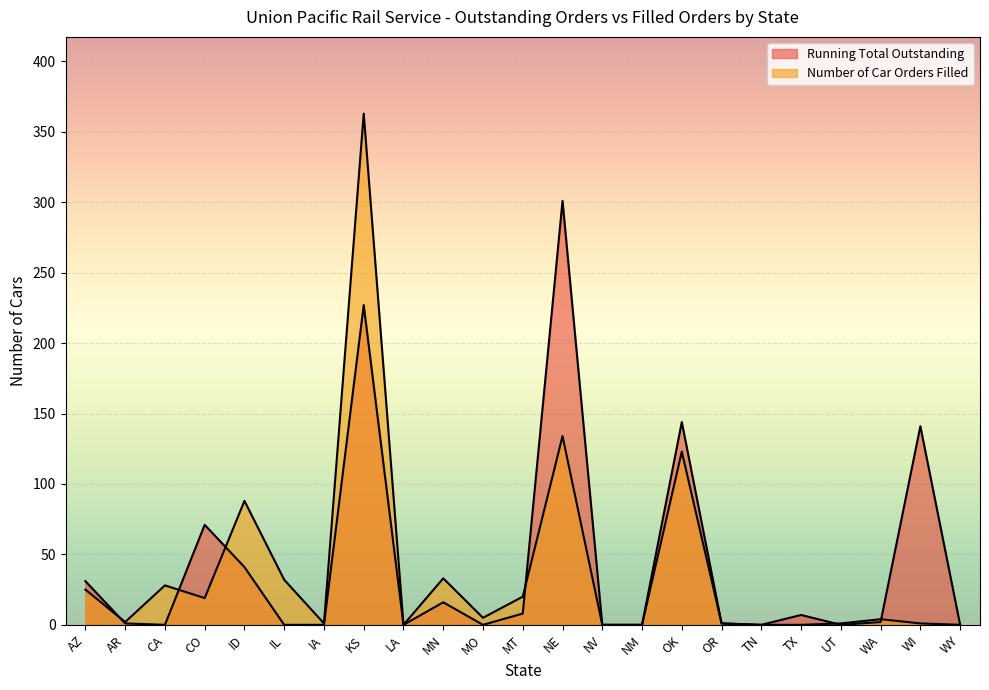

What is the average value of the Running Total Outstanding series?

43